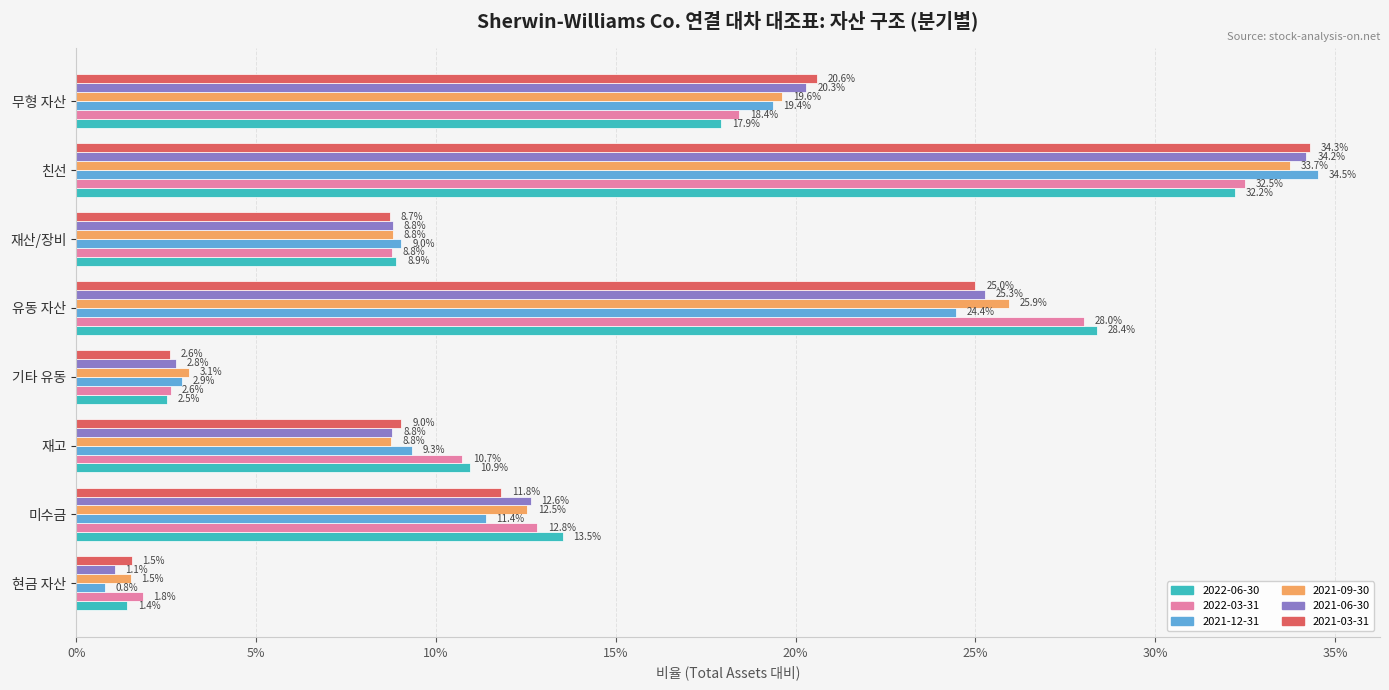

What position from the left is 미수금?

2